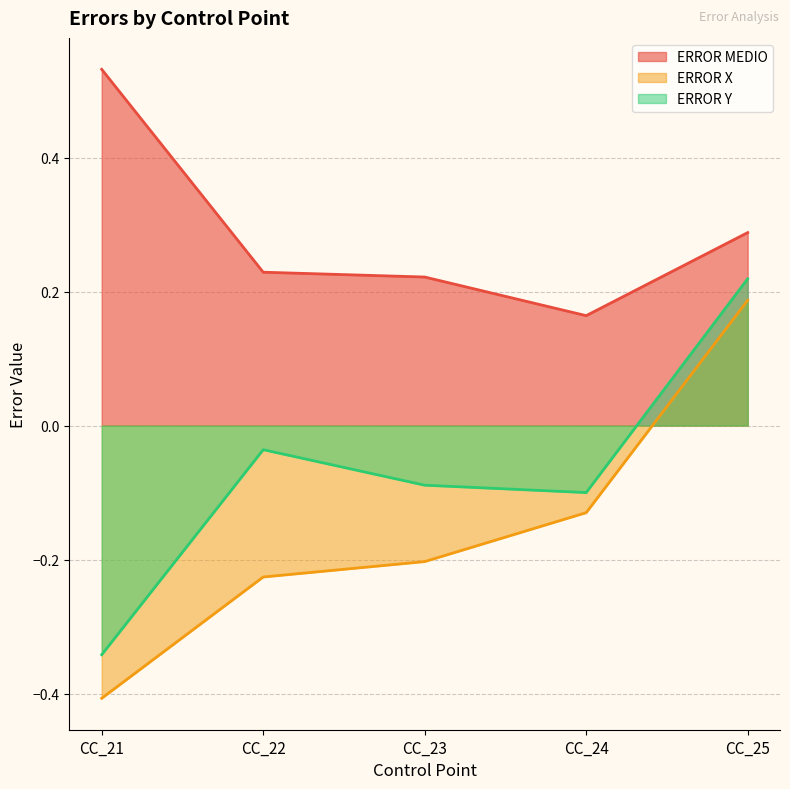

What is the minimum value shown in the chart?

-0.4